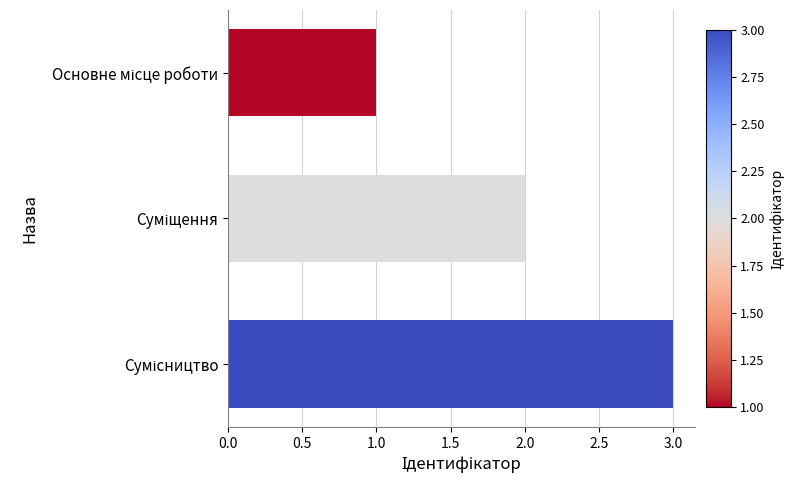

What is the maximum value shown in the chart?

3